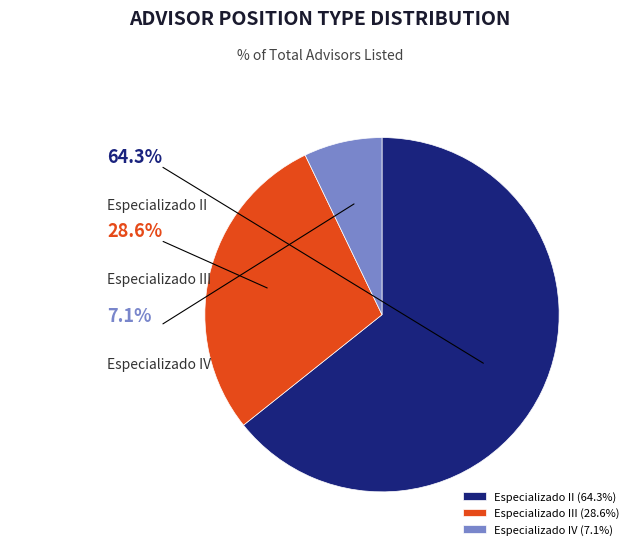

Which slice is the smallest?

ASESOR PROFESIONAL ESPECIALIZADO IV